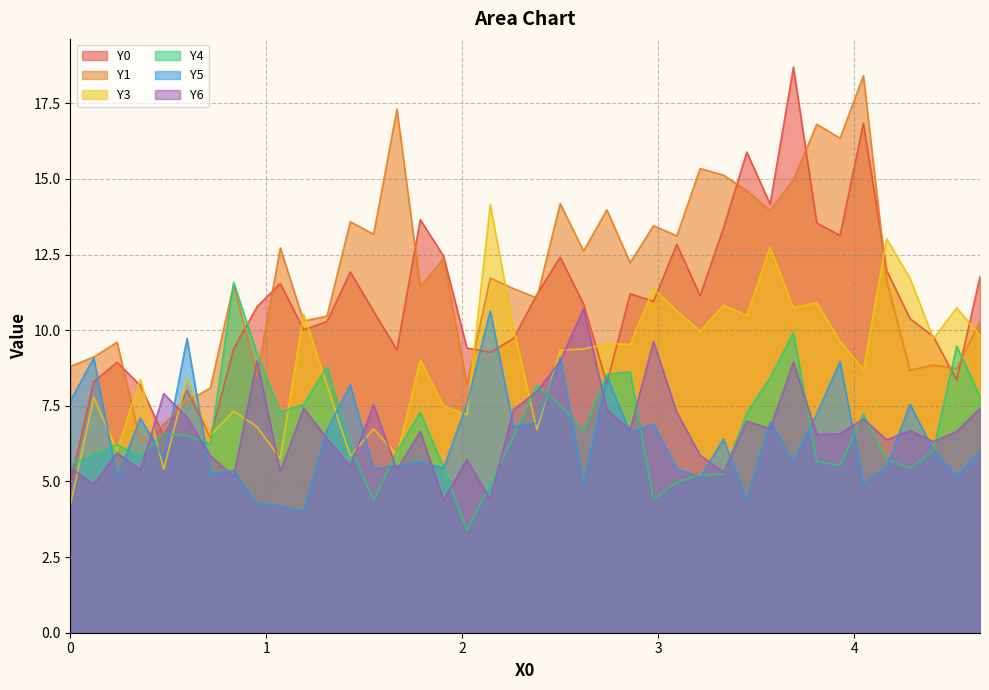

What is the lowest value of the Y5 series?

4.0